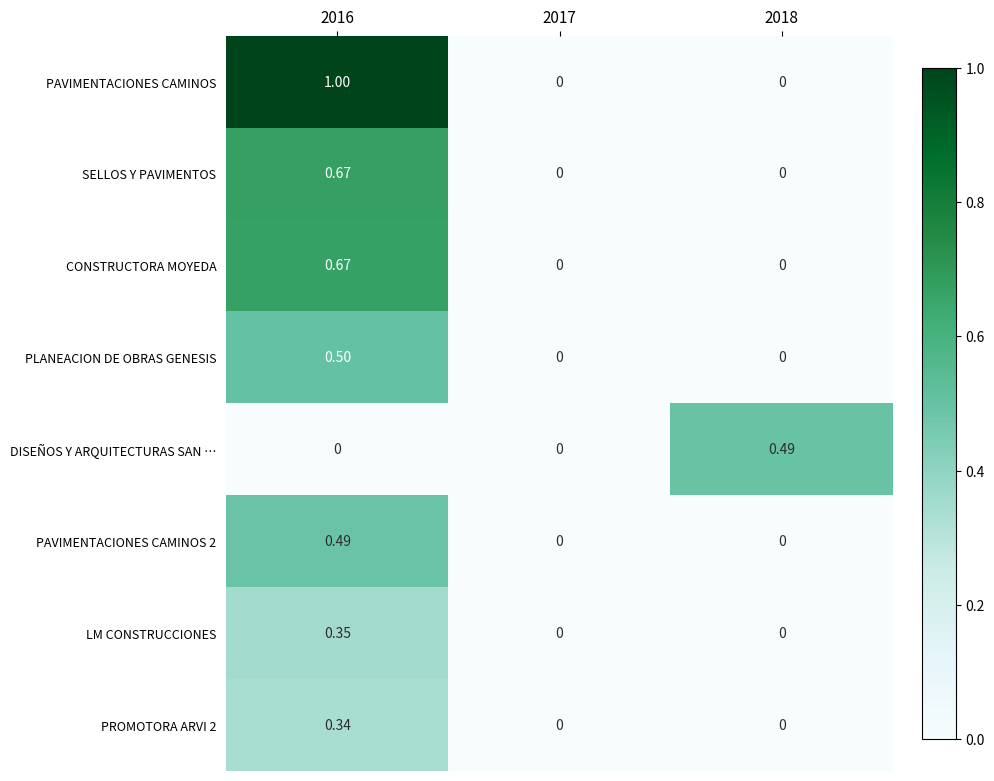

Is the value of PROMOTORA ARVI 2 at 2016 greater than the value of PLANEACION DE OBRAS GENESIS at 2017?

Yes